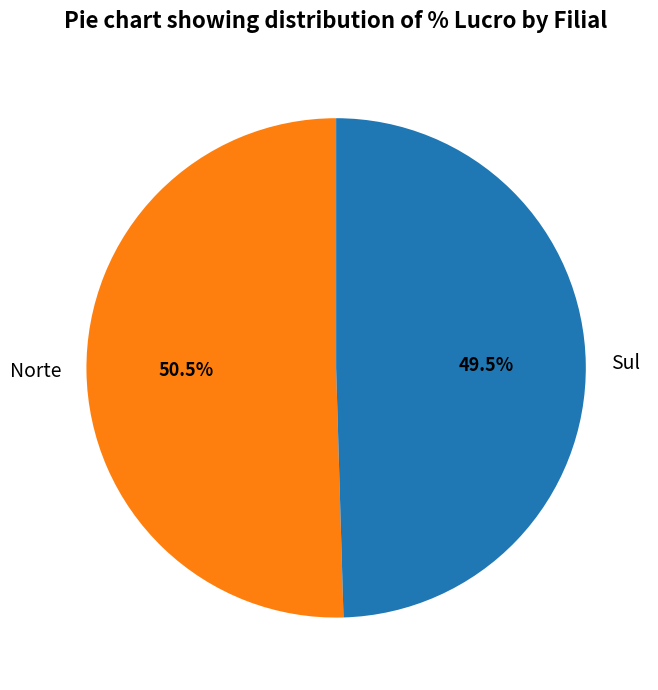

To the nearest percent, what is the average slice percentage?

50%